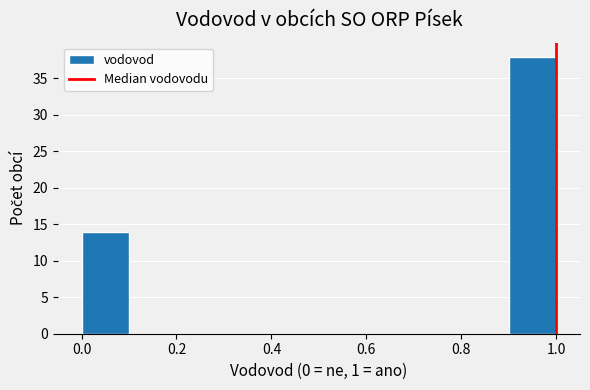

Reading left to right, list every bar in this chart as the range it spans on the x-axis followed by its height. The values are not printed on the chart, so give them approximately, as read against the axis.

0.0 to 0.1: 14
0.1 to 0.2: 0
0.2 to 0.3: 0
0.3 to 0.4: 0
0.4 to 0.5: 0
0.5 to 0.6: 0
0.6 to 0.7: 0
0.7 to 0.8: 0
0.8 to 0.9: 0
0.9 to 1.0: 38